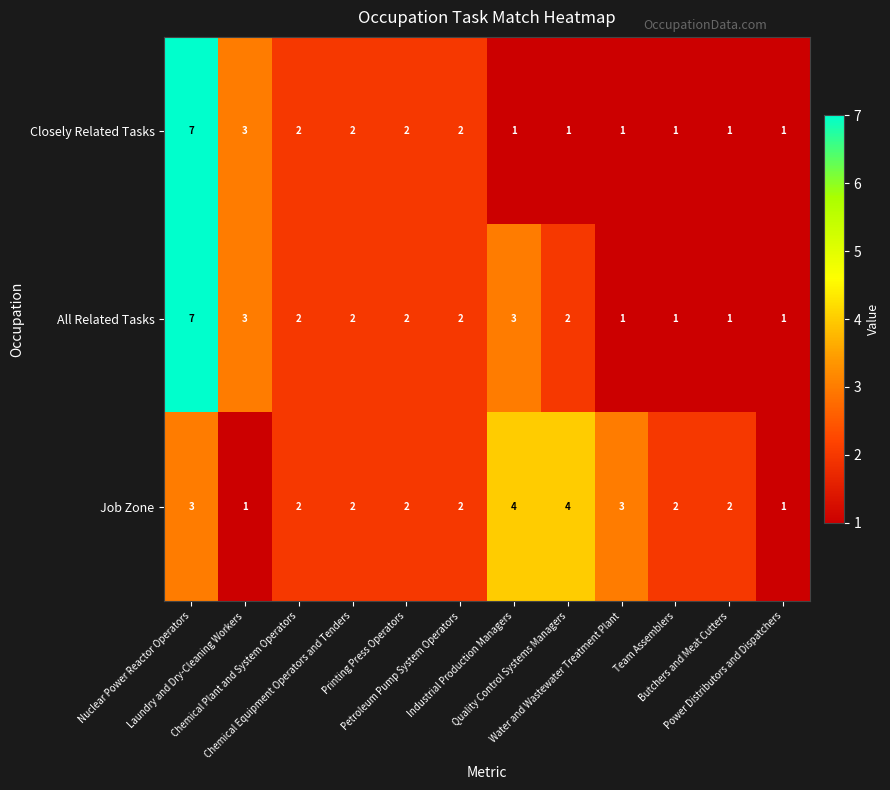

What is the difference between the maximum and second lowest values in the All Related Tasks series?

6